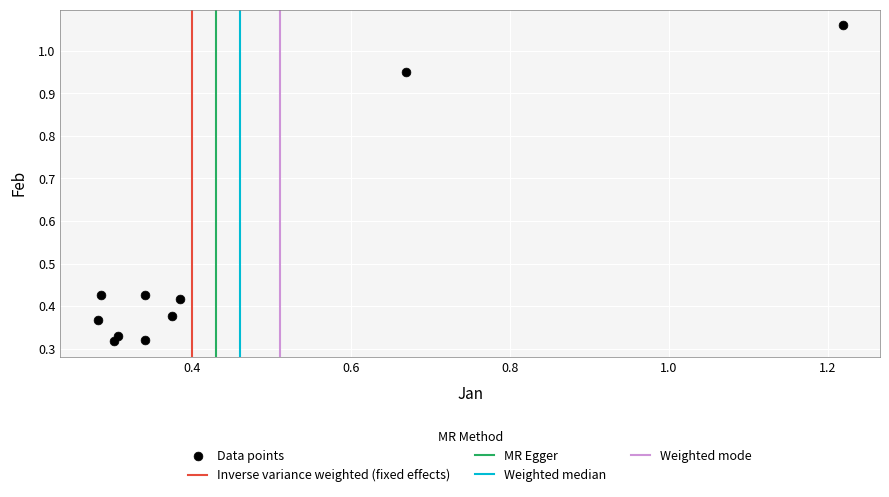

What is the range of Y values (max minus min)?

0.7